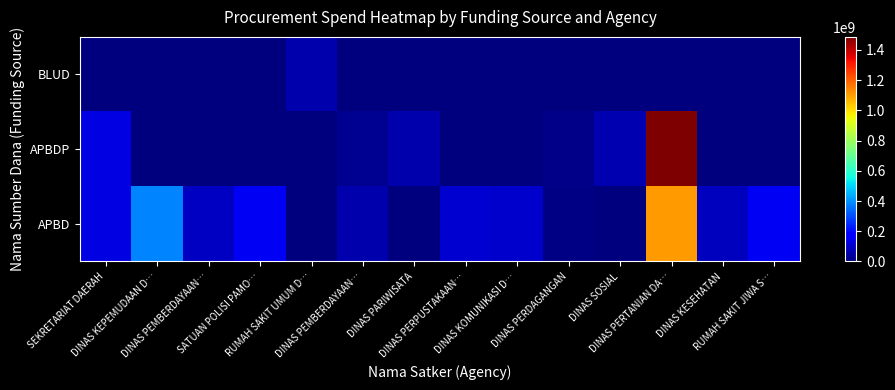

How many data points does each series have?

14